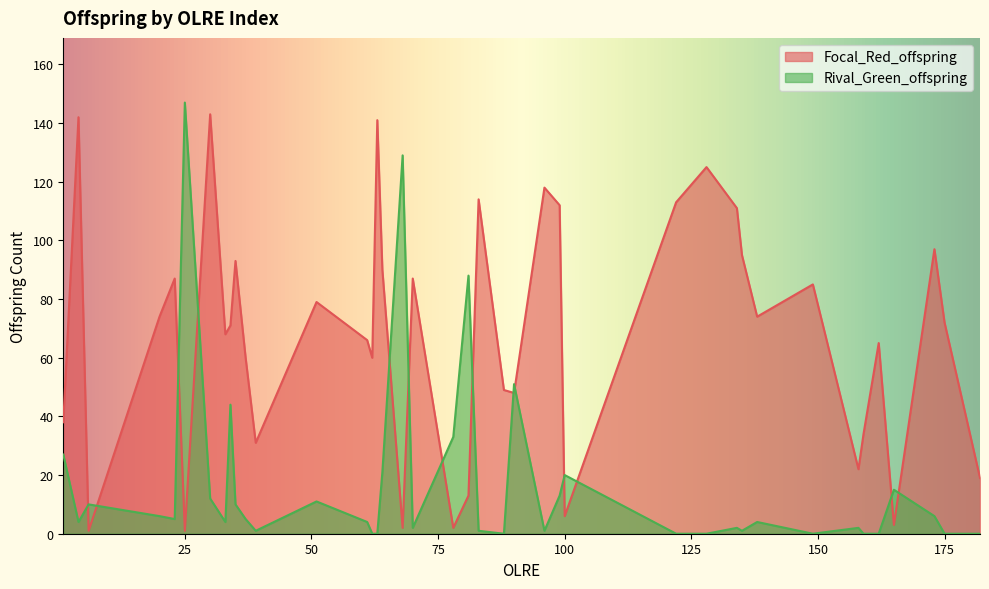

What is the difference between the Focal_Red_offspring values at 33 and 96?

50